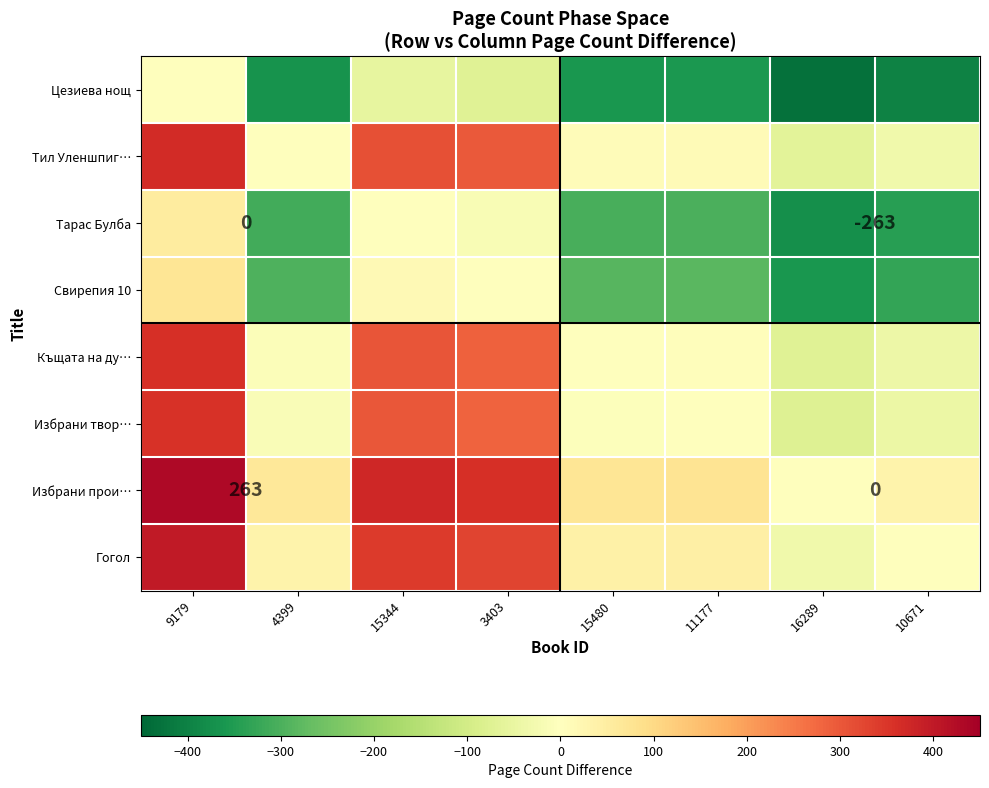

Is the value of Избрани прои… at 9179 greater than the value of Тарас Булба at 9179?

Yes